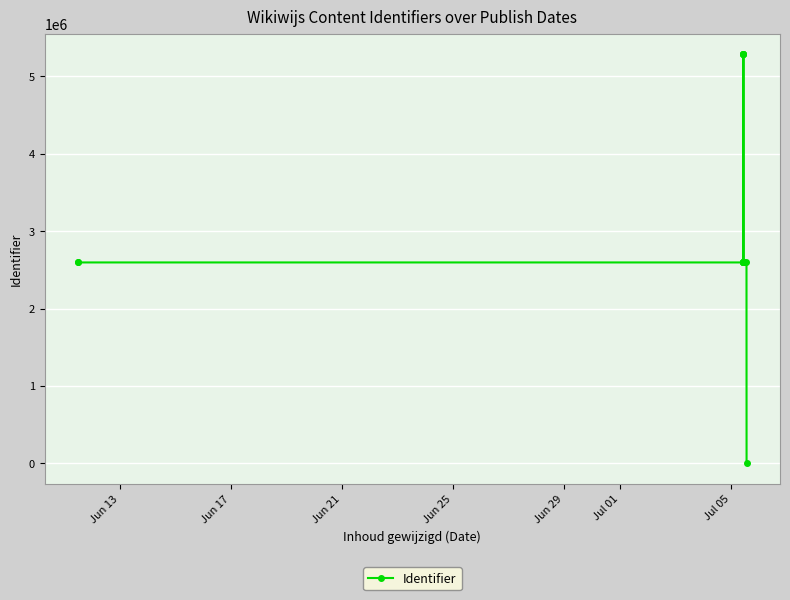

What is the difference between the maximum and minimum values?

5290062